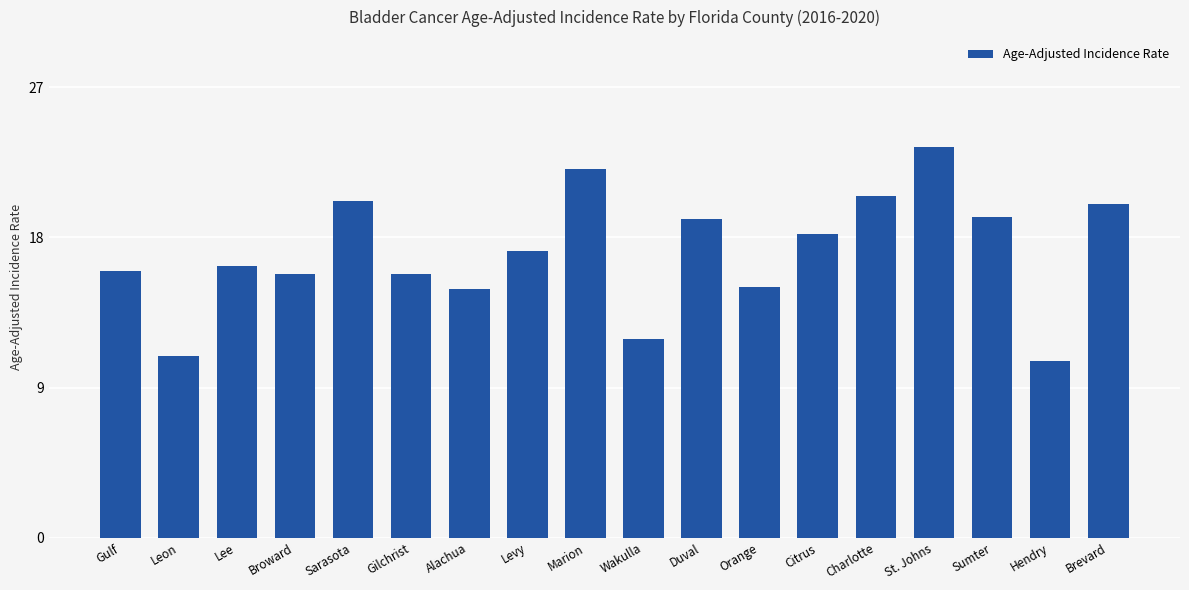

What is the value of the 5th bar from the left?

20.2